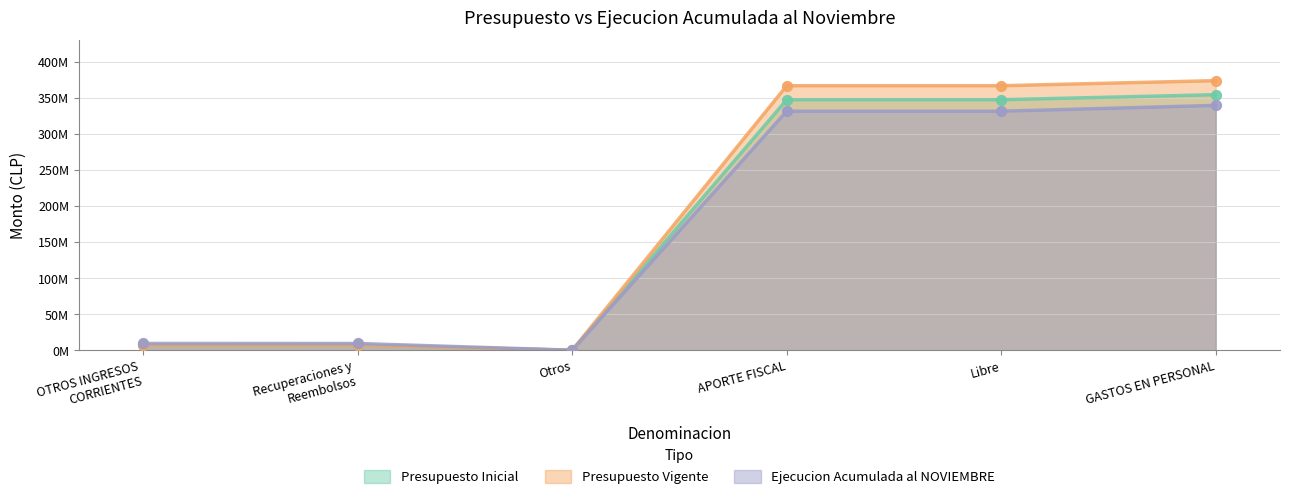

Which series contains the lowest Y value?

Presupuesto Inicial